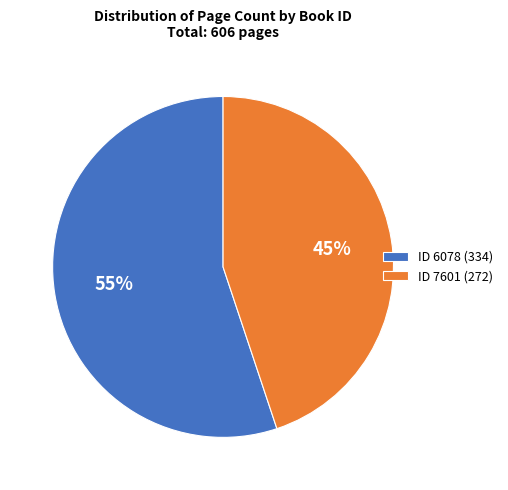

Which has a higher value, ID 7601 (272) or ID 6078 (334)?

ID 6078 (334)